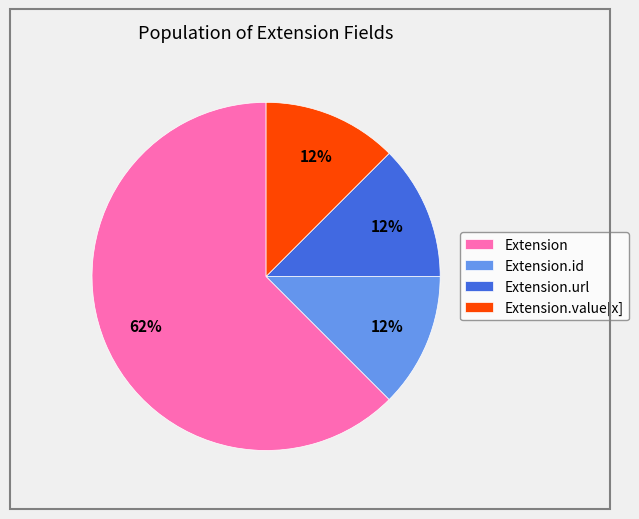

What is the majority slice?

Extension